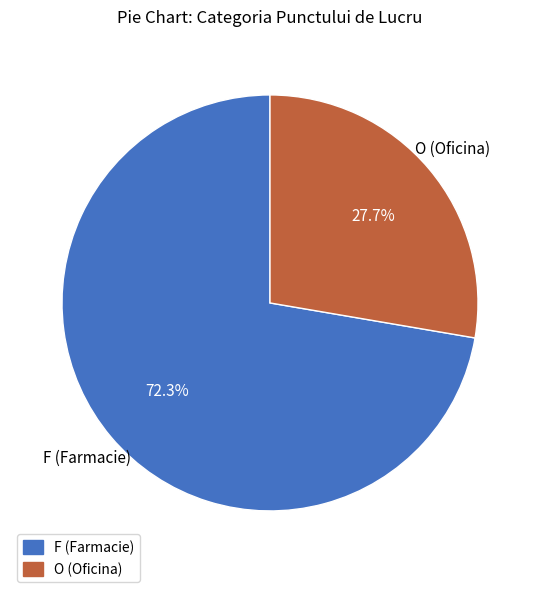

What is the ratio of the value at O (Oficina) to the value at F (Farmacie)?

0.4